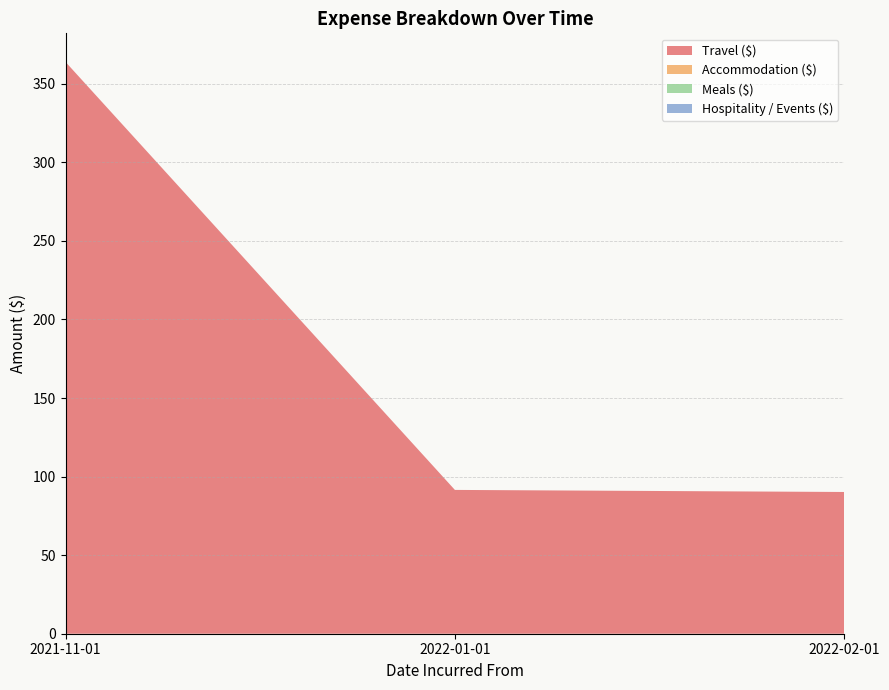

The value of Travel ($) at 2022-01-01 is 22.9. True or false?

False